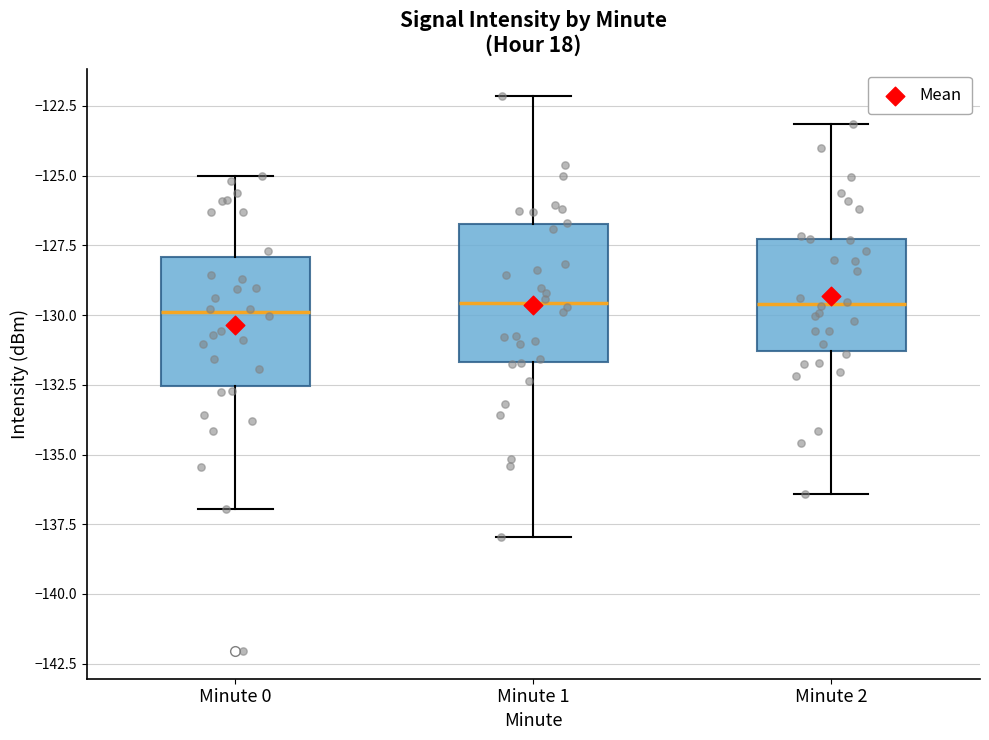

Reading left to right, transcribe this box plot: for each box, give where its median line is, the range the box spans, and where its two whiskers end, as read against the y-axis. The values are not printed on the chart, so give them approximately, as read against the axis.

Minute 0: median -130.0, box -132.5 to -128.0, whiskers -137.0 to -125.0
Minute 1: median -129.5, box -131.5 to -126.5, whiskers -138.0 to -122.0
Minute 2: median -129.5, box -131.5 to -127.5, whiskers -136.5 to -123.0